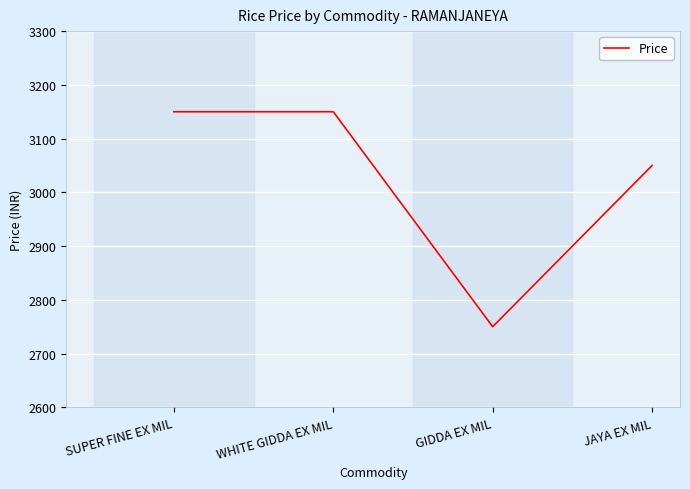

What is the sum of the values at JAYA EX MIL and WHITE GIDDA EX MIL?

6200